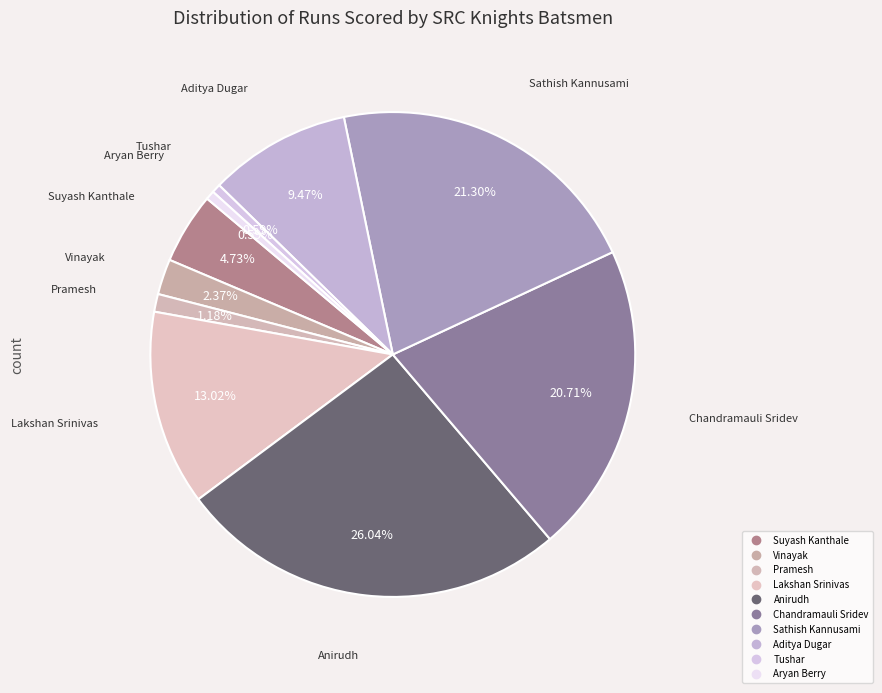

How many segments does this pie chart have?

10